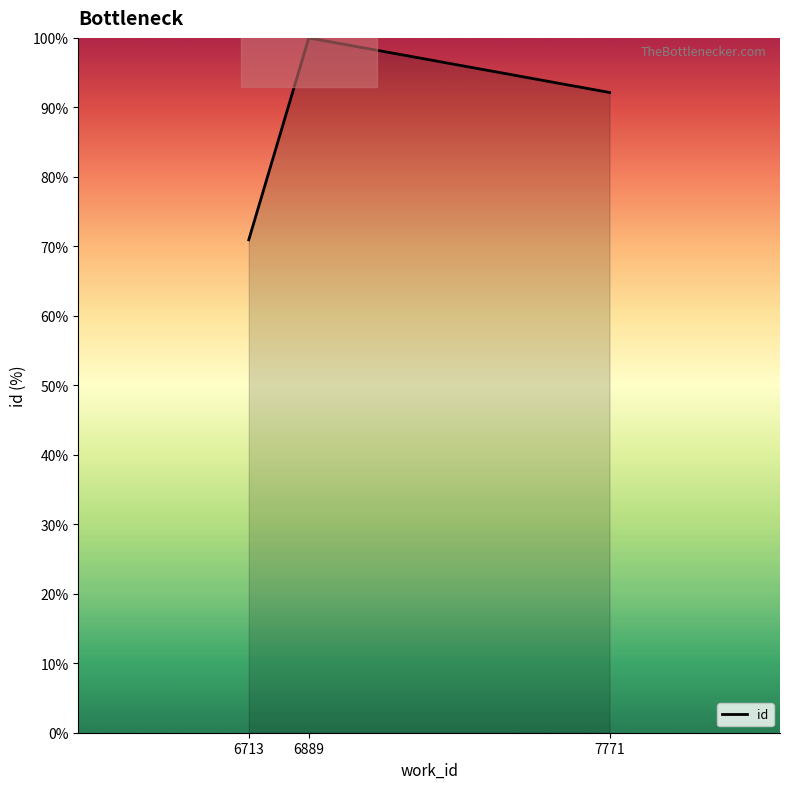

At which label does the data first exceed 92?

6889